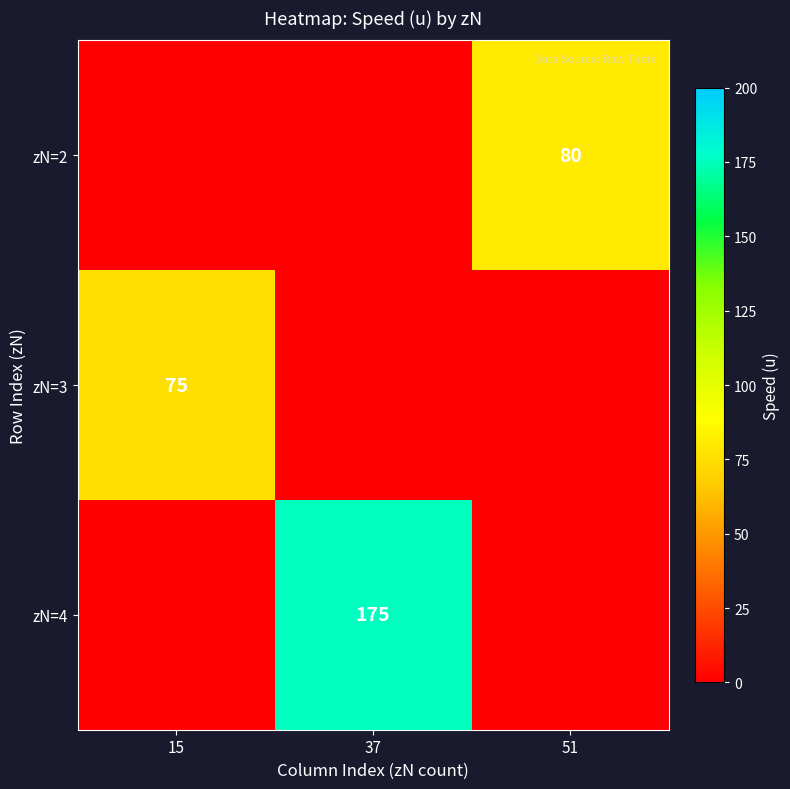

The value of zN=3 at 15 is 16. True or false?

False